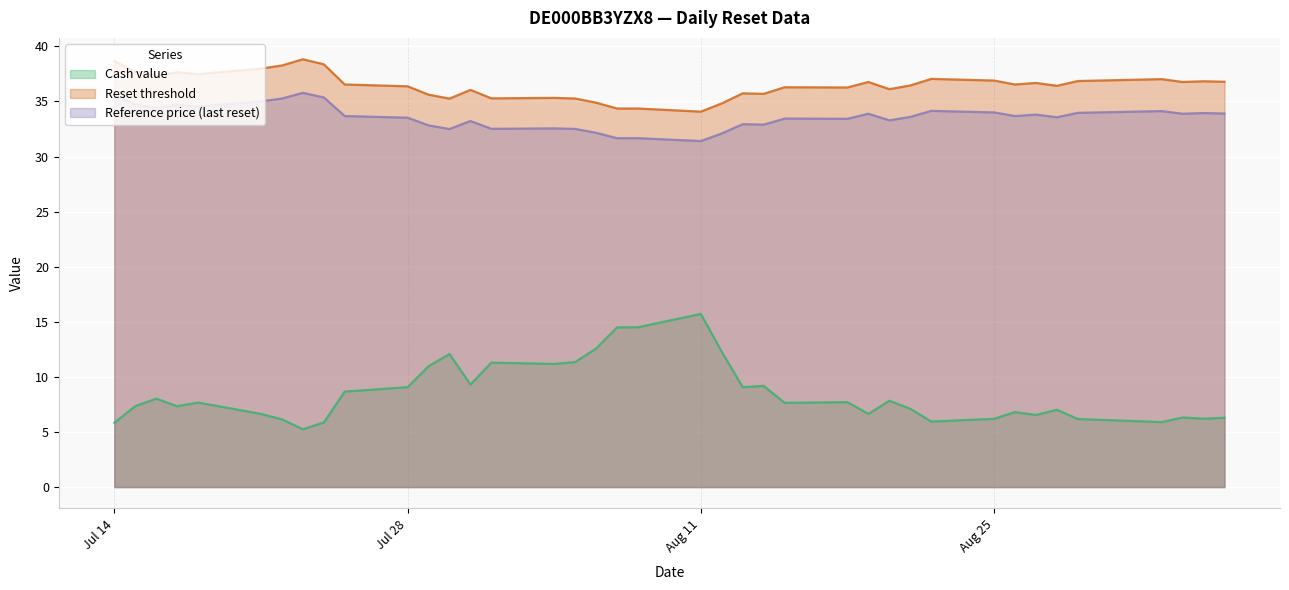

Rank the series by their maximum value, from lowest to highest.

Cash value, Reference price (last reset), Reset threshold